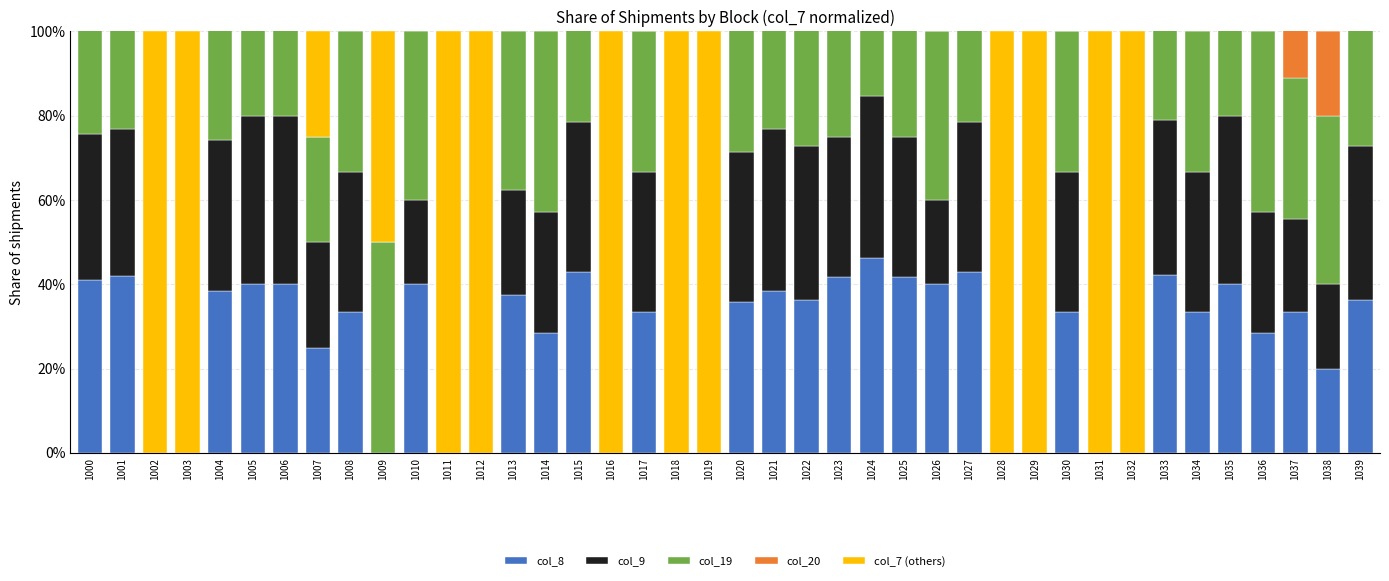

How many categories are shown in the chart?

40